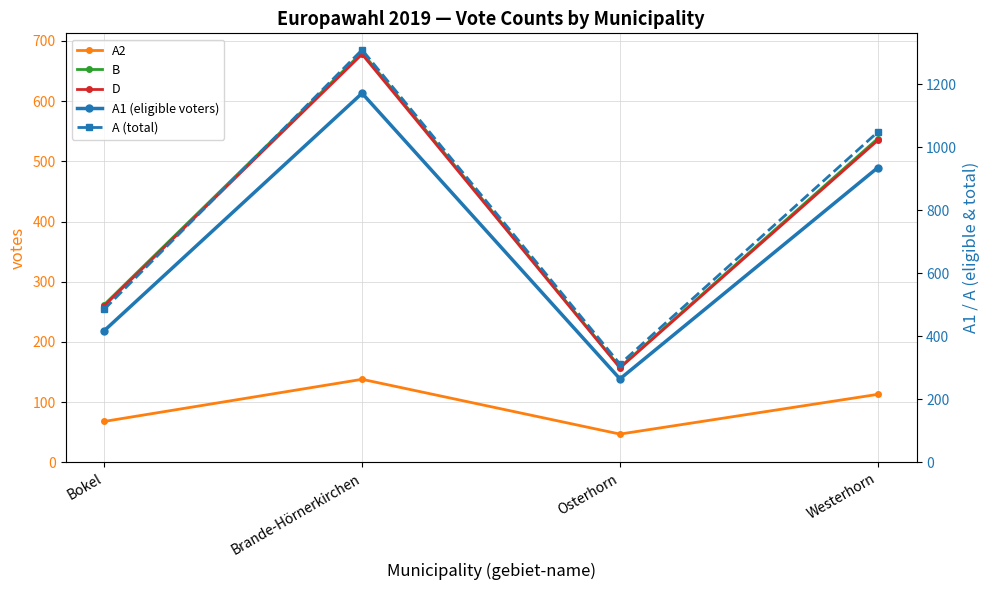

Between Osterhorn and Bokel, which is larger?

Bokel